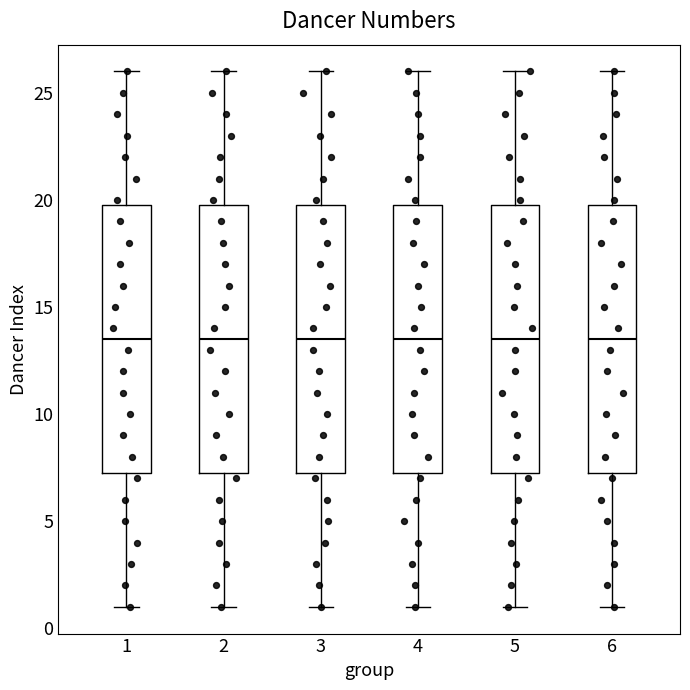

Reading left to right, read every box against the y-axis: the position of its median line, the range the box covers, and the ends of its whiskers. The values are not printed on the chart, so give them approximately, as read against the axis.

1: median 13.5, box 7.5 to 20.0, whiskers 1.0 to 26.0
2: median 13.5, box 7.5 to 20.0, whiskers 1.0 to 26.0
3: median 13.5, box 7.5 to 20.0, whiskers 1.0 to 26.0
4: median 13.5, box 7.5 to 20.0, whiskers 1.0 to 26.0
5: median 13.5, box 7.5 to 20.0, whiskers 1.0 to 26.0
6: median 13.5, box 7.5 to 20.0, whiskers 1.0 to 26.0